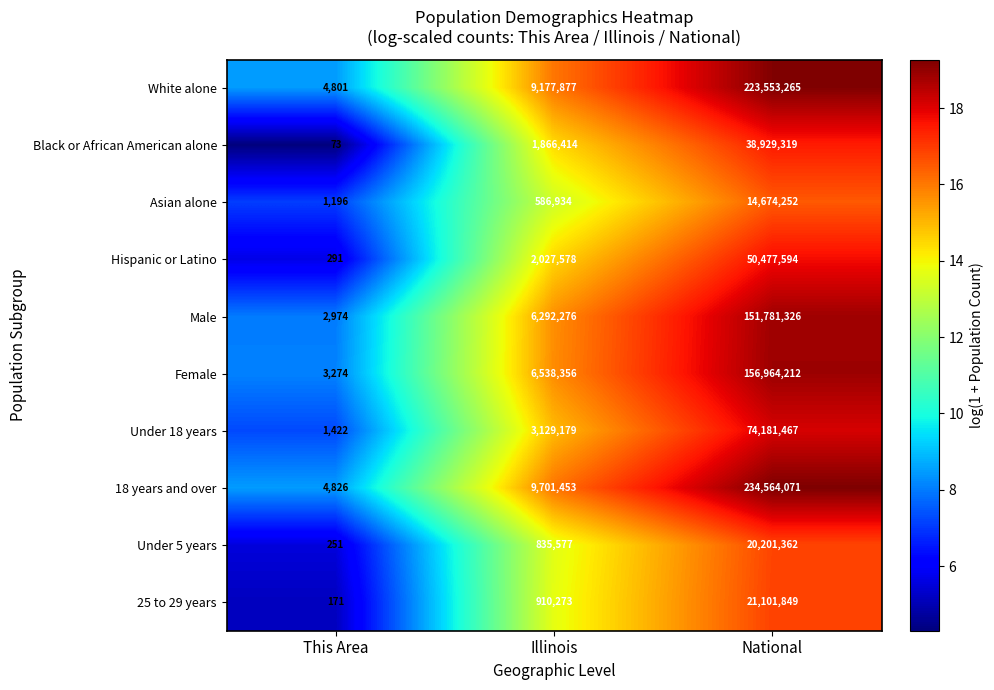

Which category has the highest value across all series?

National